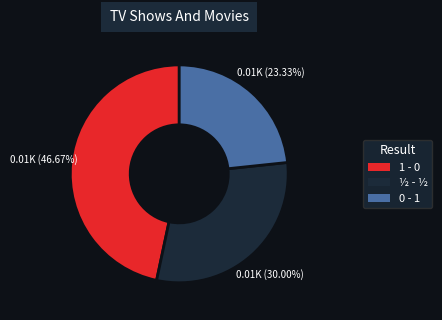

To the nearest percent, what portion does 1 - 0 represent?

47%